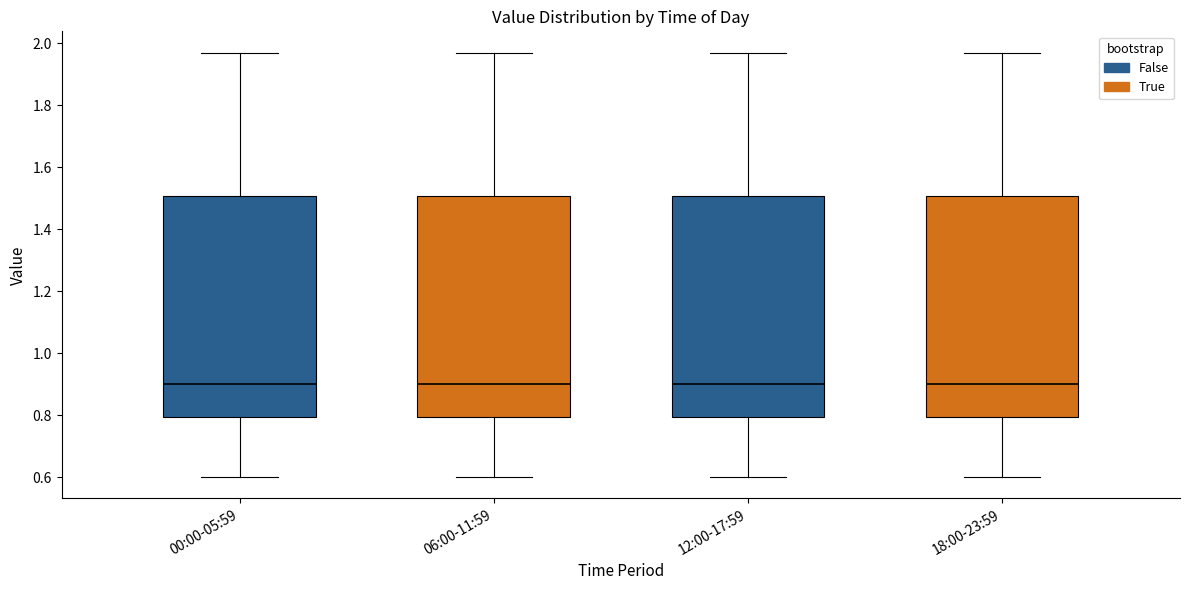

Reading left to right, read every box against the y-axis: the position of its median line, the range the box covers, and the ends of its whiskers. The values are not printed on the chart, so give them approximately, as read against the axis.

00:00-05:59: median 0.90, box 0.80 to 1.50, whiskers 0.60 to 1.98
06:00-11:59: median 0.90, box 0.80 to 1.50, whiskers 0.60 to 1.98
12:00-17:59: median 0.90, box 0.80 to 1.50, whiskers 0.60 to 1.98
18:00-23:59: median 0.90, box 0.80 to 1.50, whiskers 0.60 to 1.98